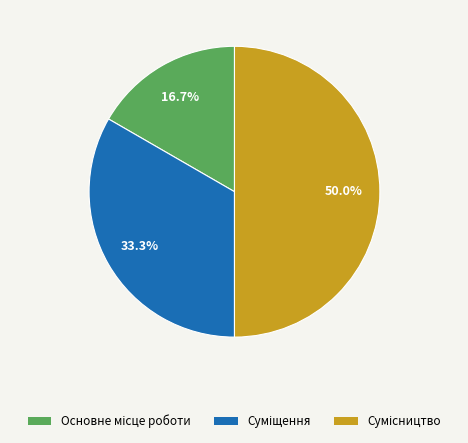

Count the number of slices in the pie.

3